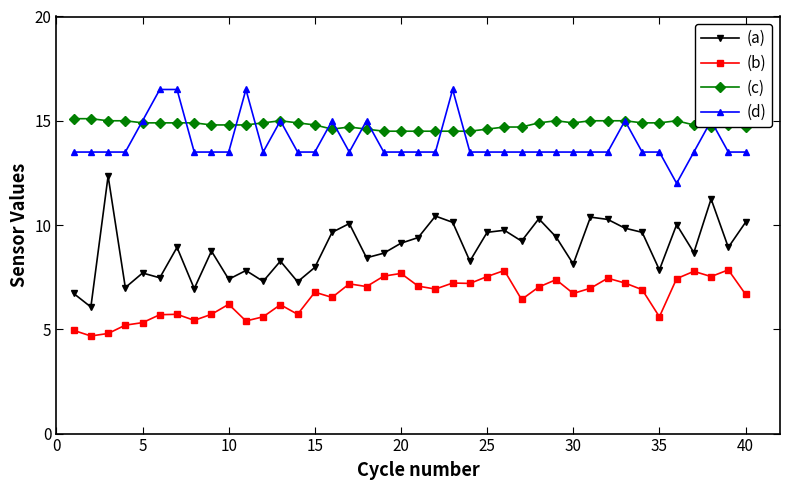

List the series in order of their peak value, lowest first.

(b), (a), (c), (d)